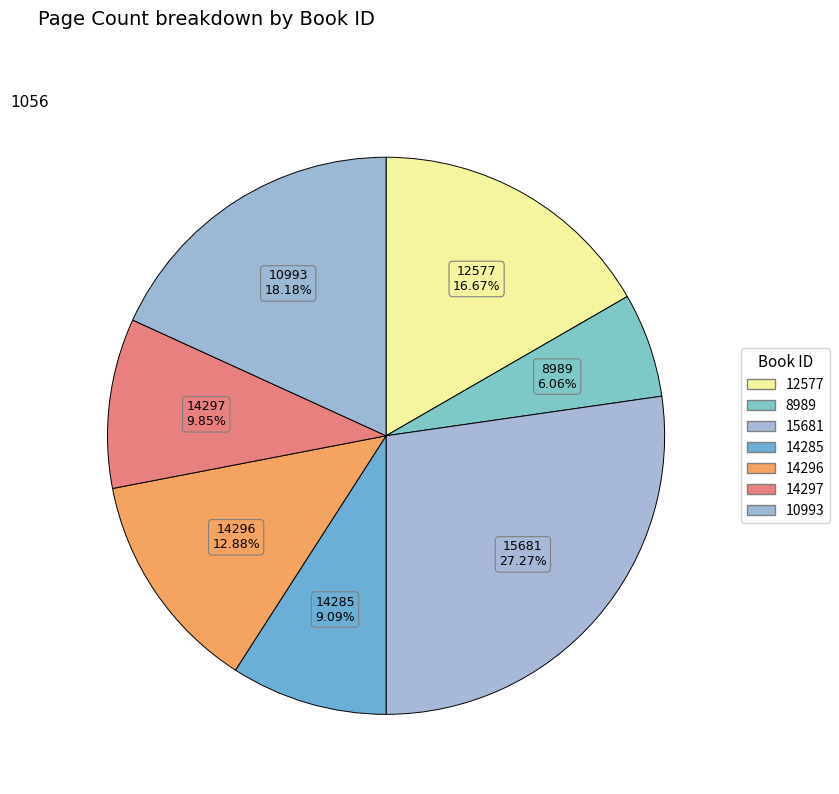

Does 8989 account for over 50% of the chart?

No